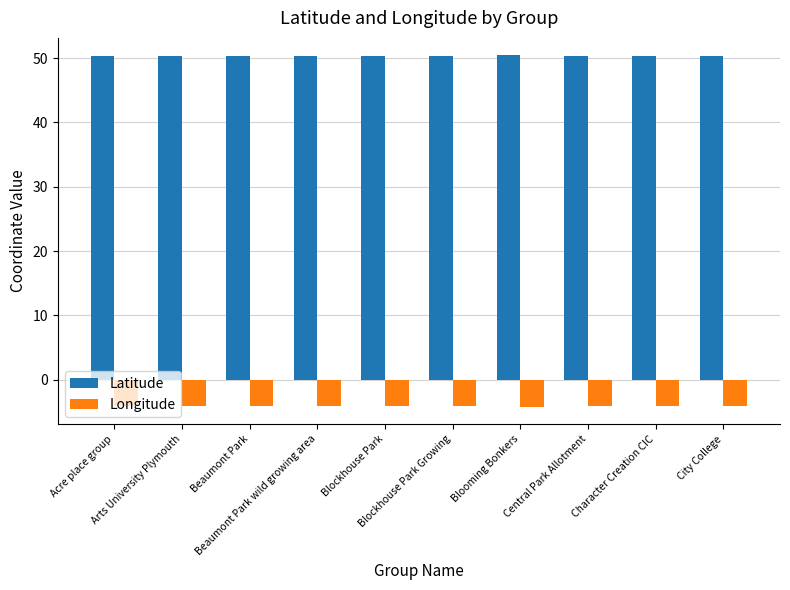

Which series has the largest total across all categories?

Latitude